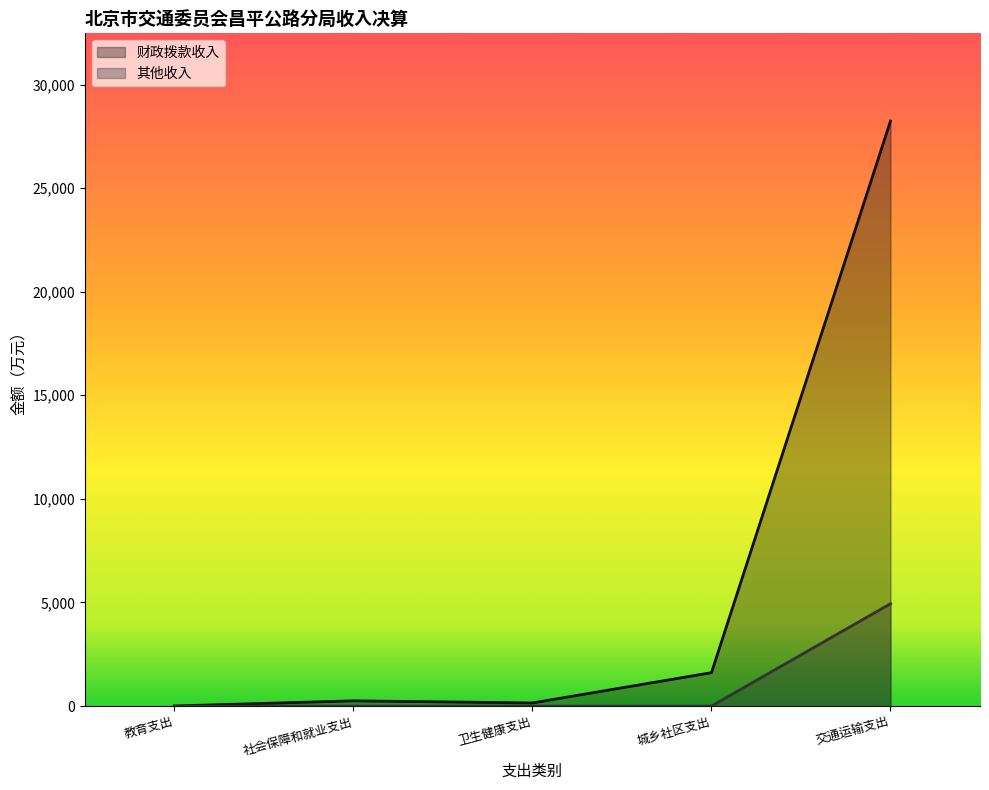

Rank the series by their maximum value, from lowest to highest.

其他收入, 财政拨款收入